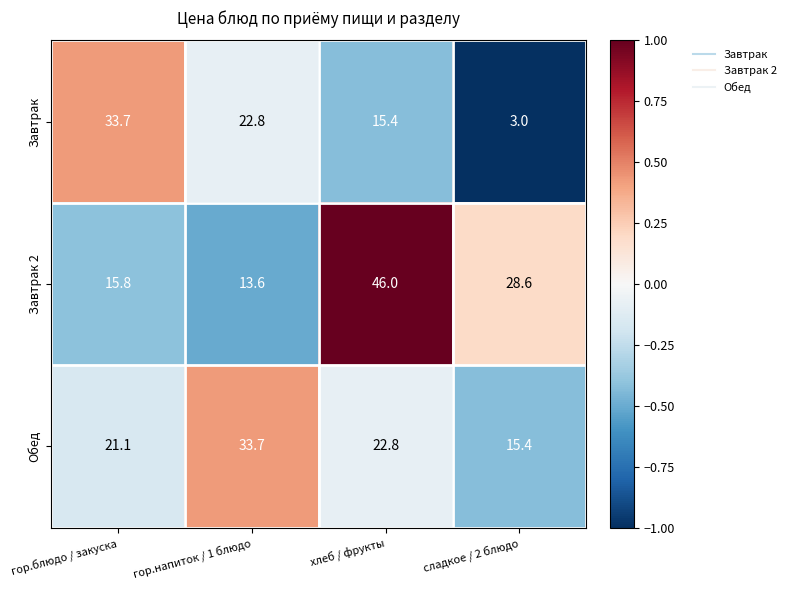

What is the difference between the Завтрак 2 values at хлеб / фрукты and гор.блюдо / закуска?

30.2